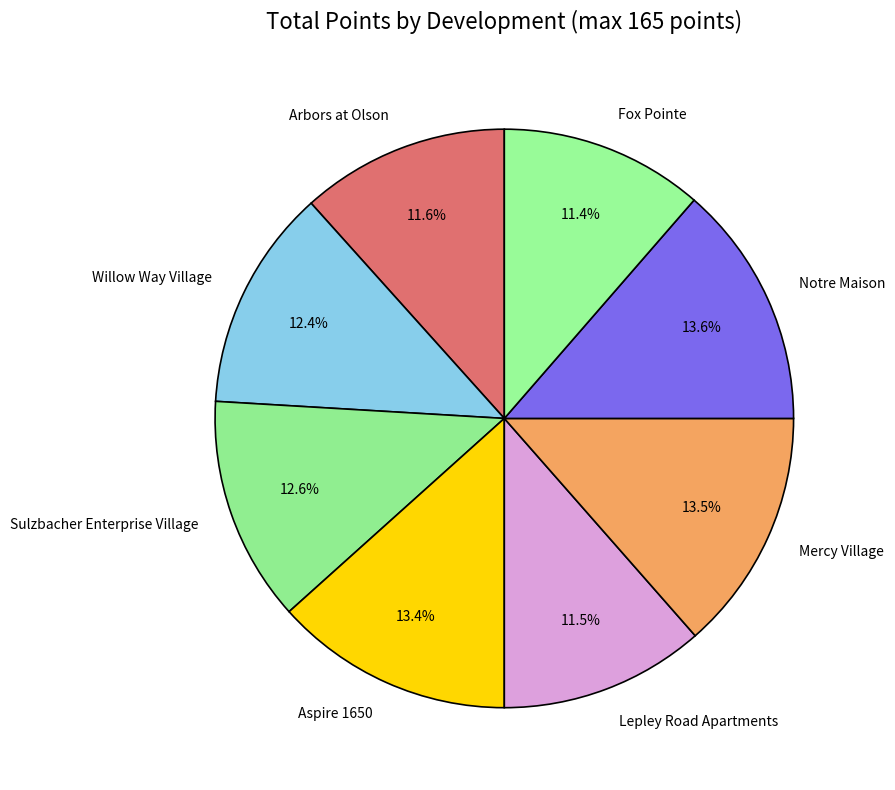

Combined, do Fox Pointe and Mercy Village account for over 50%?

No